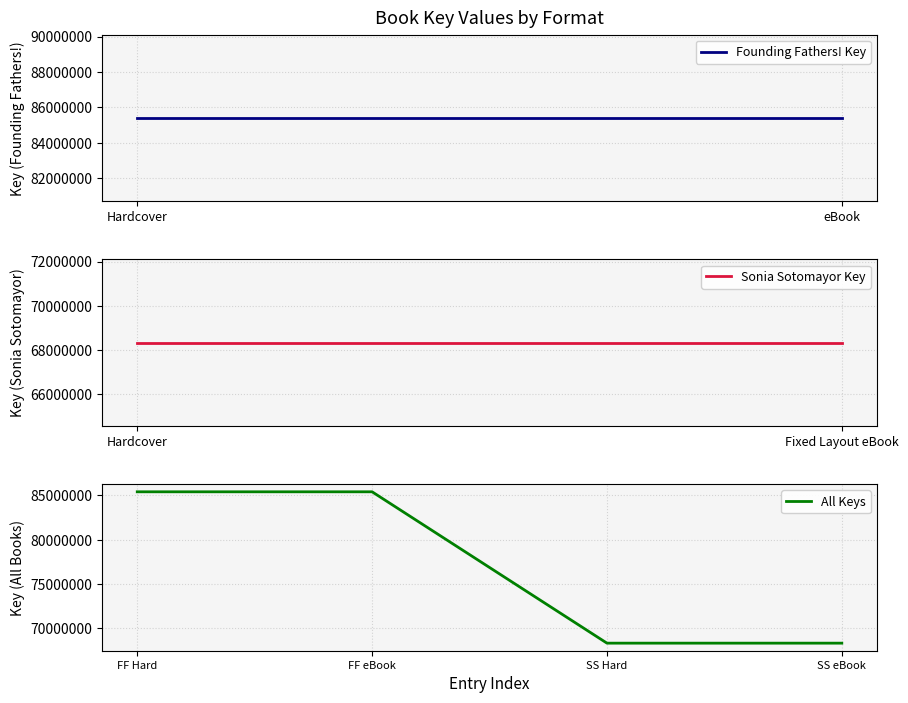

Between FF eBook and SS eBook, which is larger?

FF eBook